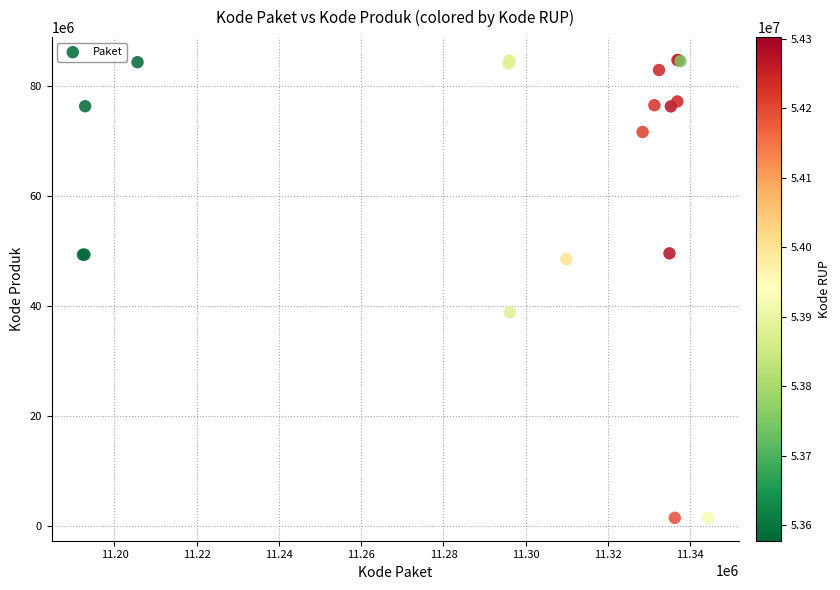

What Y value in the scatter plot is closest to 43108744?

38839757